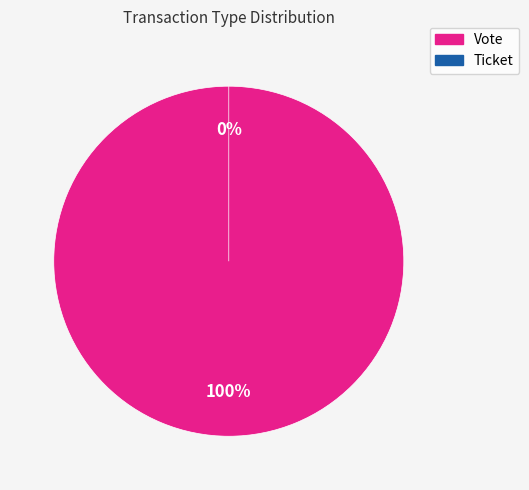

Is the sum of Vote and Ticket greater than half?

Yes